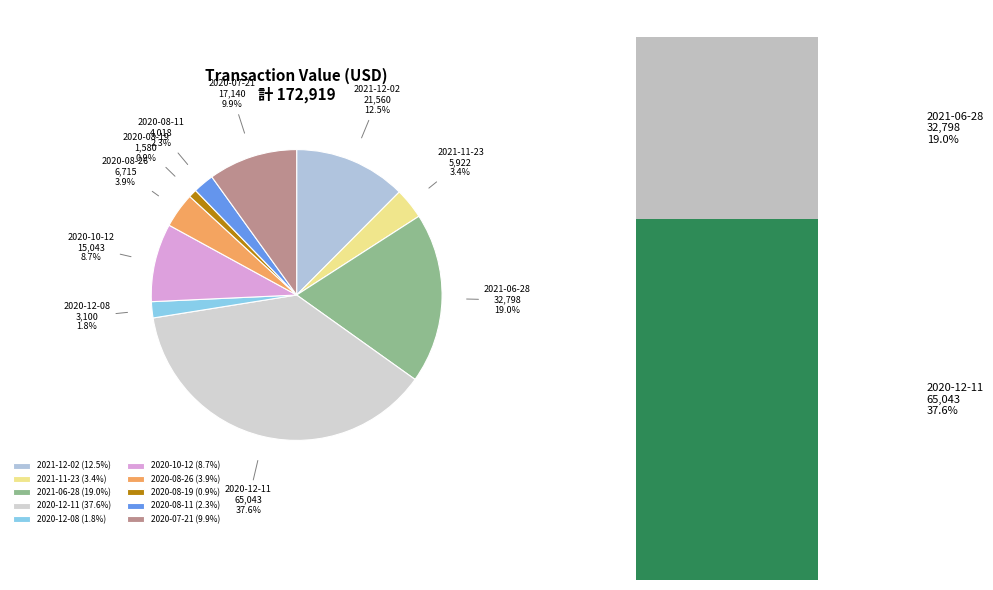

What is the ratio of the value at 2020-12-08 to the value at 2021-06-28?

0.1